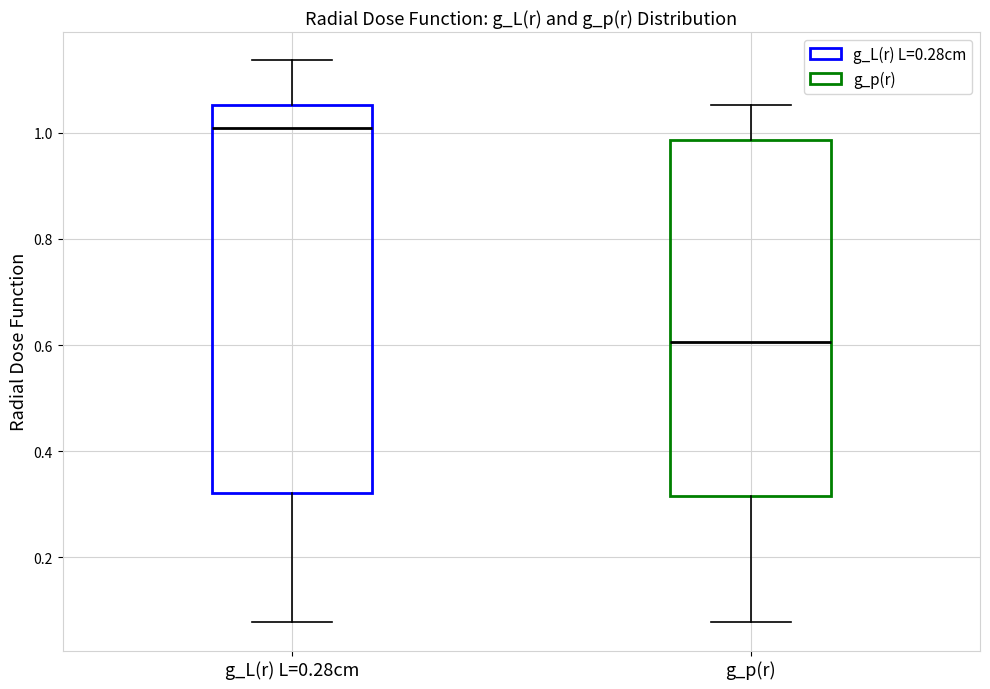

Which box's median line is the highest?

g_L(r) L=0.28cm